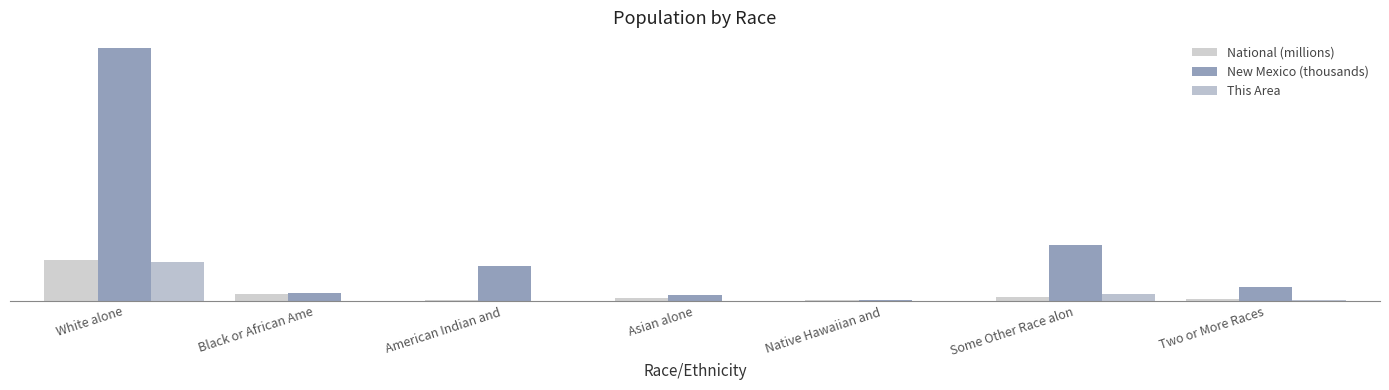

Does the chart contain stacked bars?

No